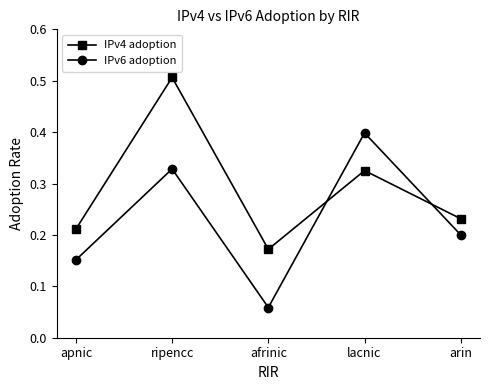

In IPv6 adoption, how many points are higher than both neighbors (excluding endpoints)?

2